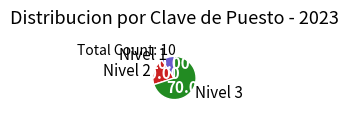

Is there a majority slice in this chart?

Yes